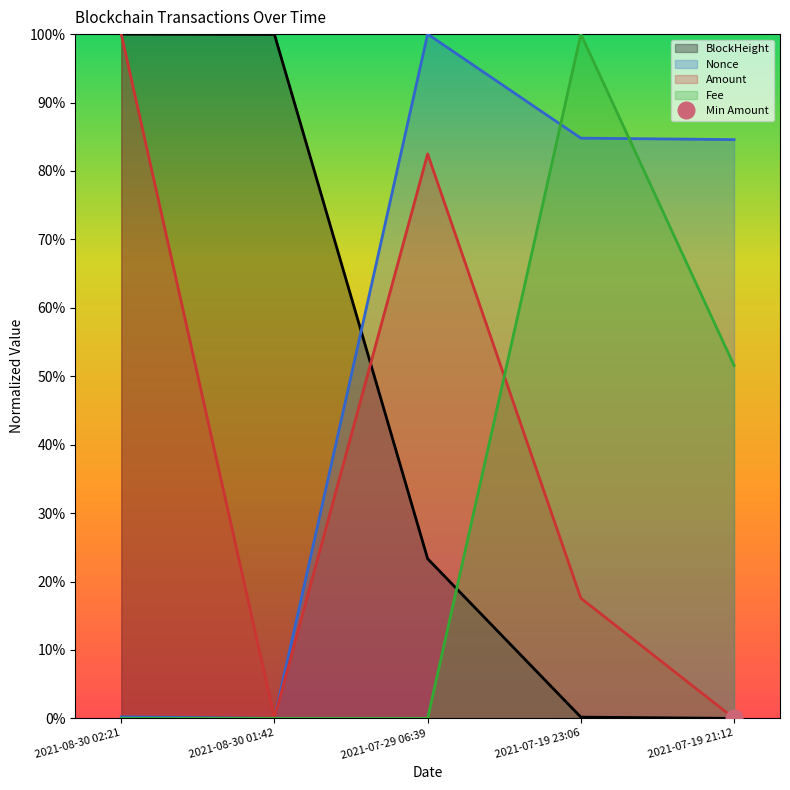

What is the spread (max minus min) of values at 2021-07-19 21:12?

0.8